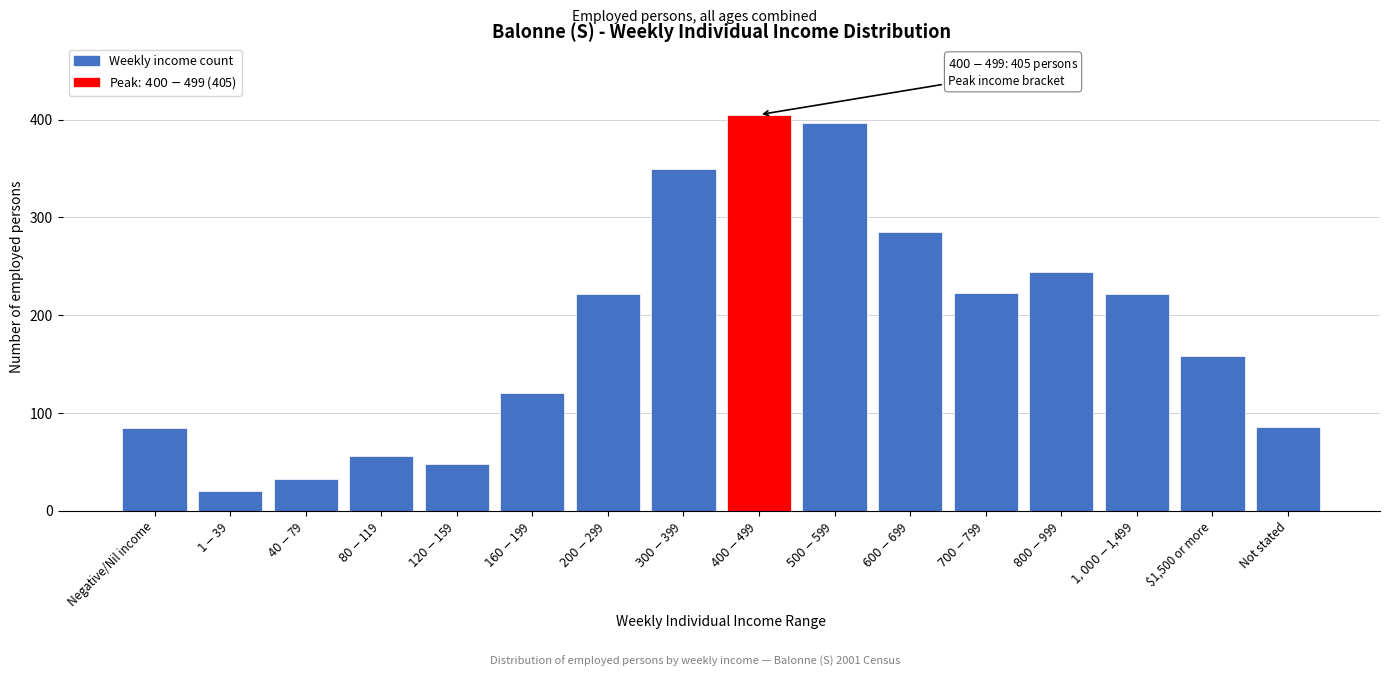

What is the value of the 13th bar from the left?

244